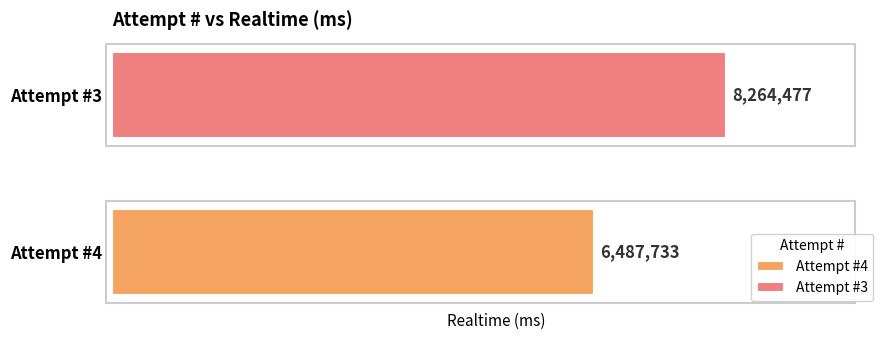

Which series has the largest range (max minus min)?

Attempt #4